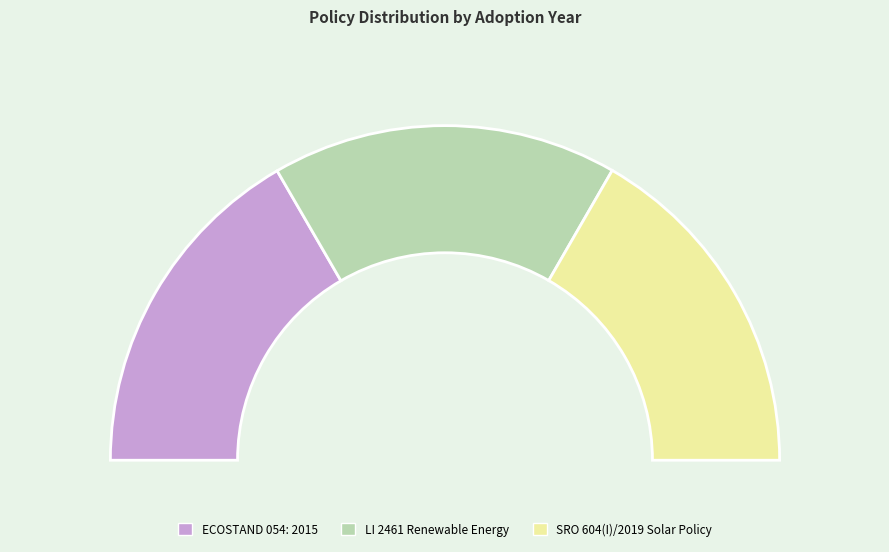

What percentage is NOT represented by ECOSTAND 054: 2015?

66.7%